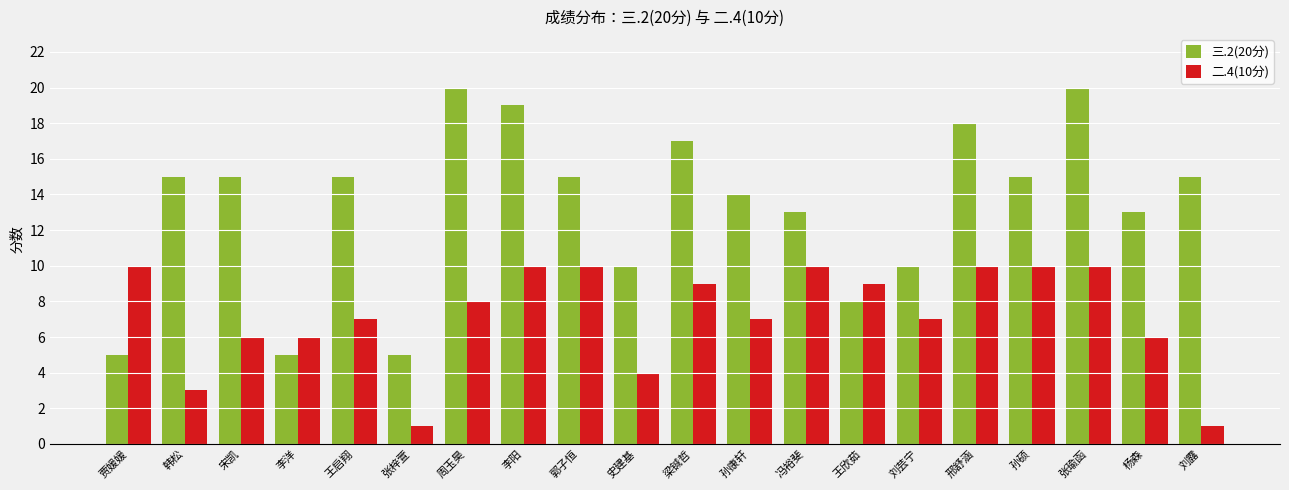

What is the total value across all series at 周玉昊?

28